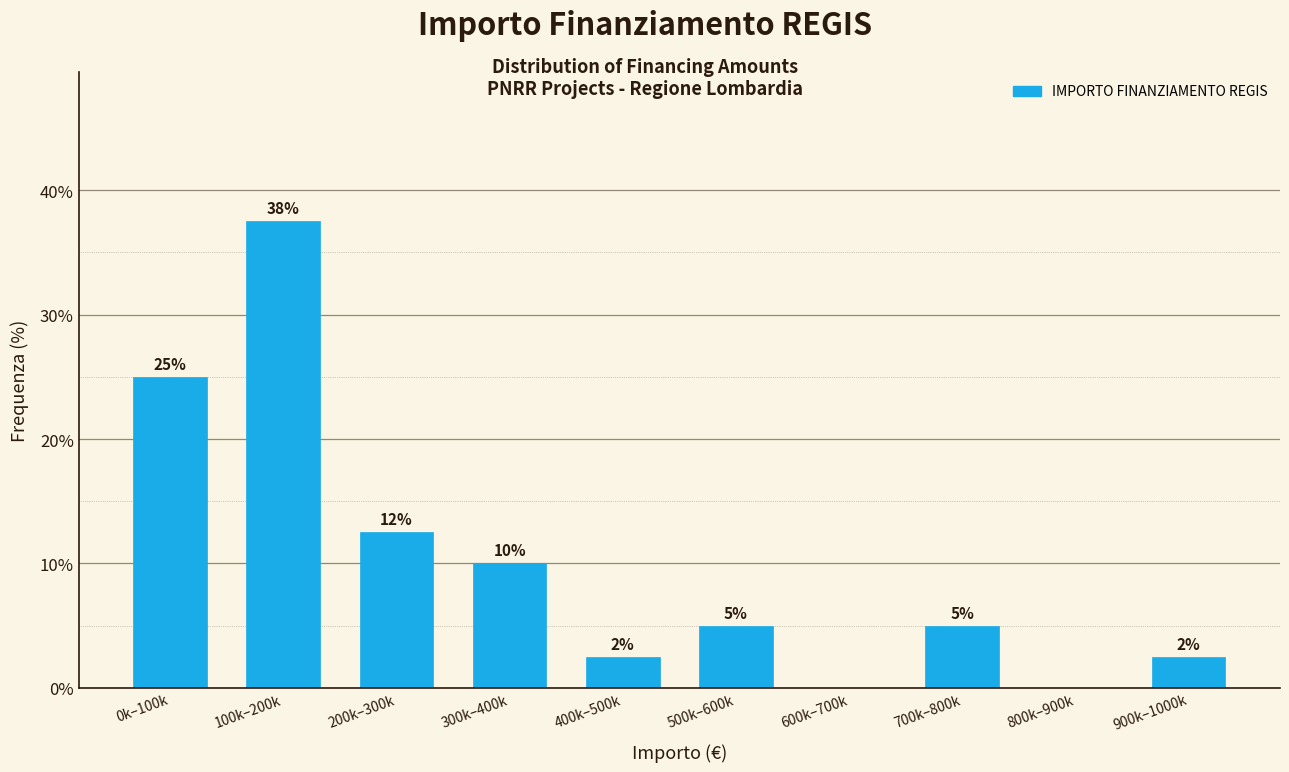

What is the maximum value shown in the chart?

37.5